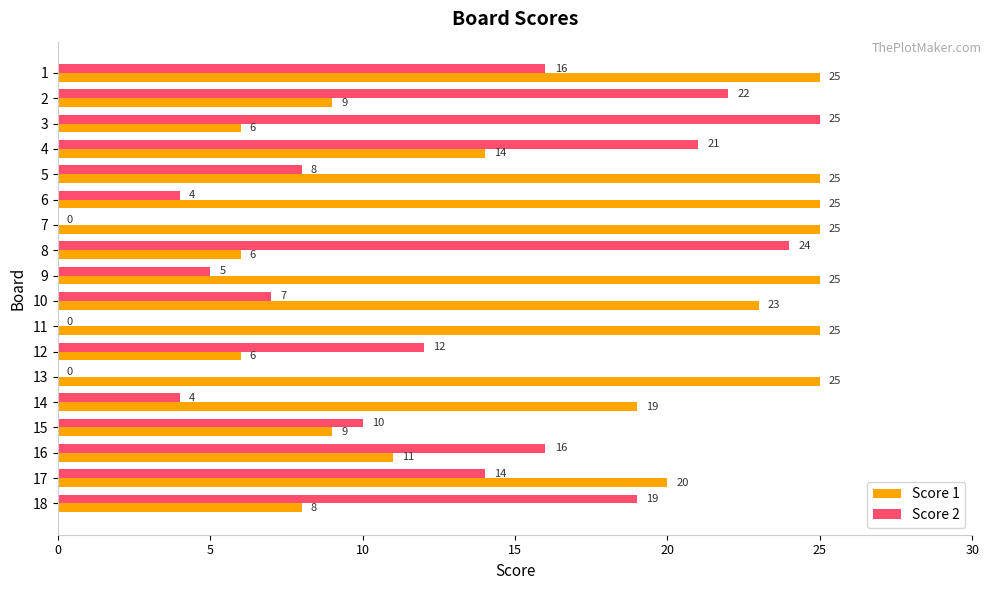

What is the sum of the Score 2 values at 5 and 8?

32